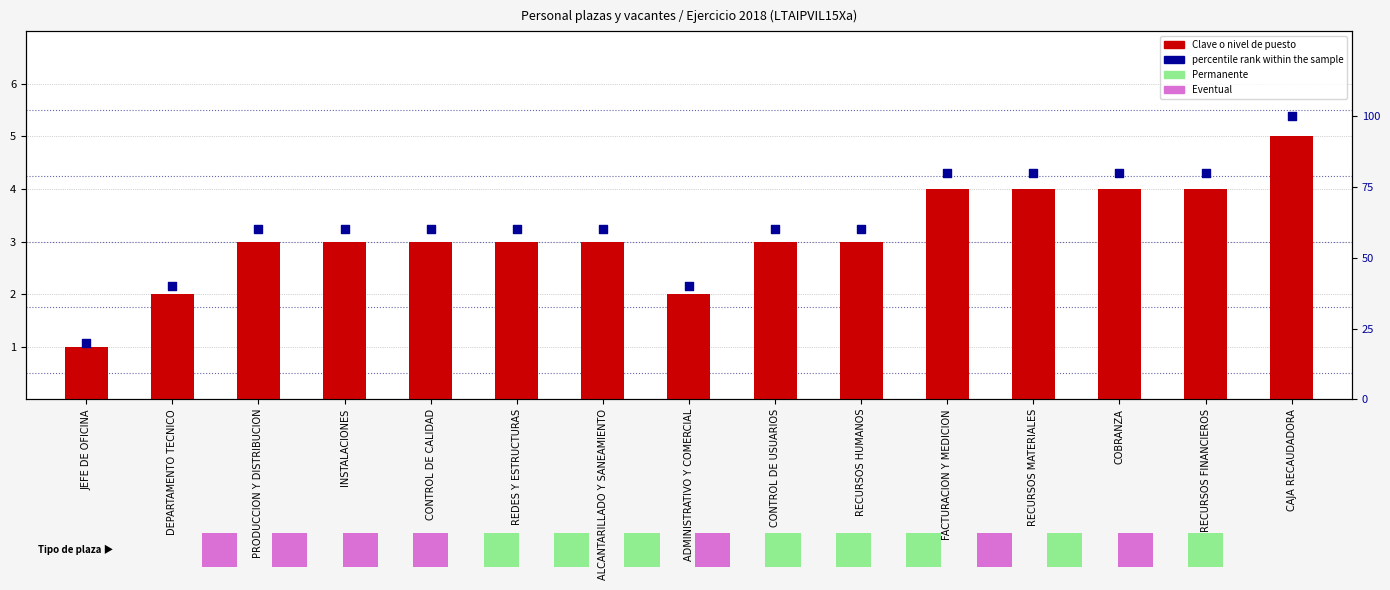

Which series has the largest total across all categories?

percentile rank within the sample